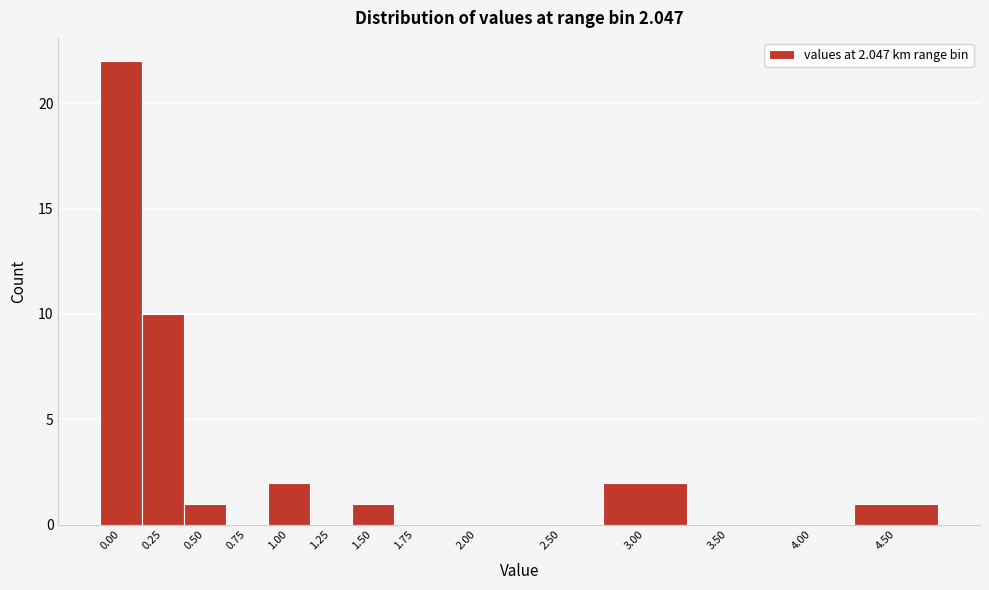

Reading left to right, list all the values displayed in this chart.

0.00=22	0.25=10	0.50=1	0.75=0	1.00=2	1.25=0	1.50=1	1.75=0	2.00=0	2.50=0	3.00=2	3.50=0	4.00=0	4.50=1